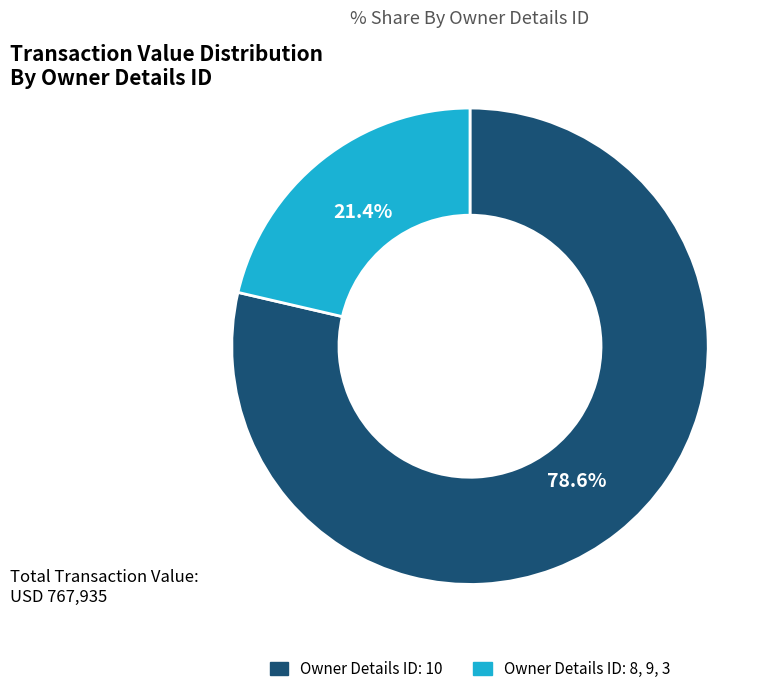

Count the number of slices in the pie.

2